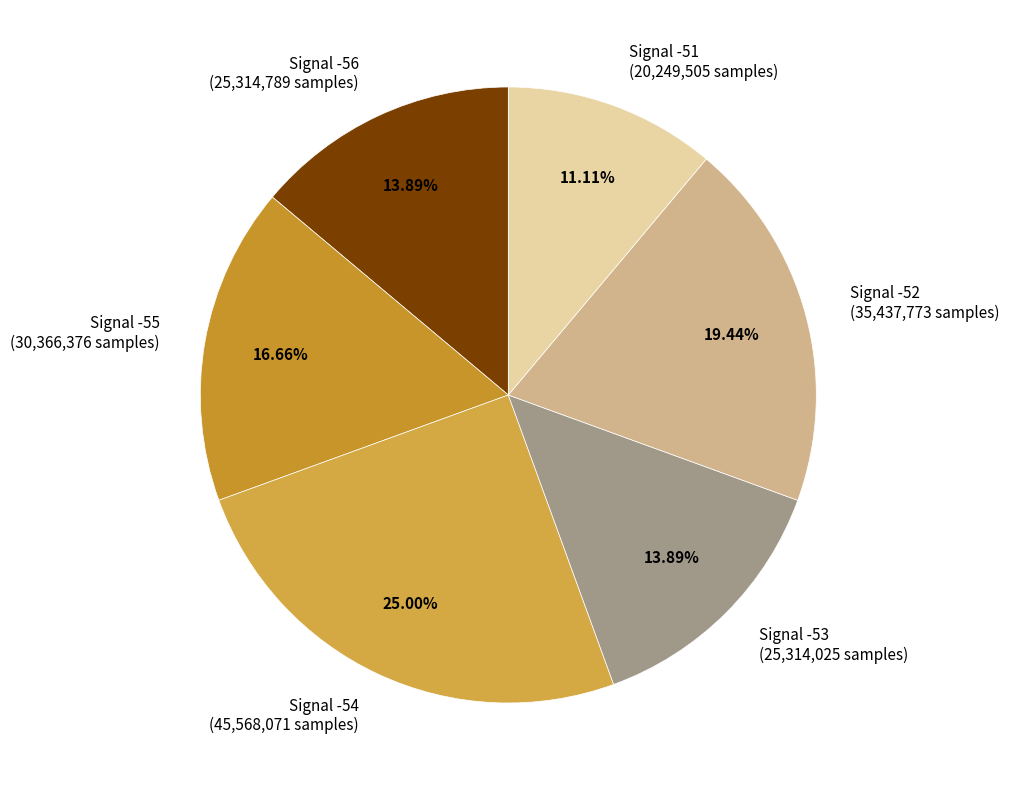

Is there any slice that represents more than half of the pie?

No